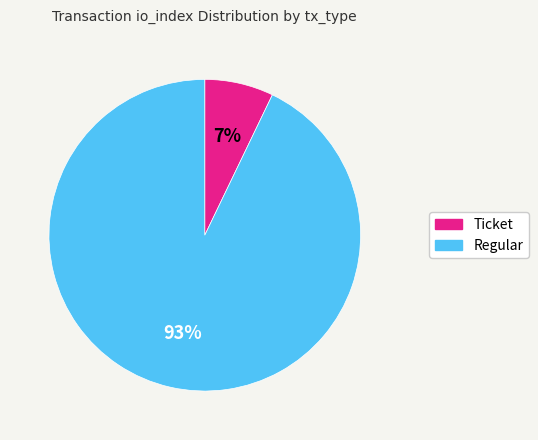

Which has a higher value, Regular or Ticket?

Regular